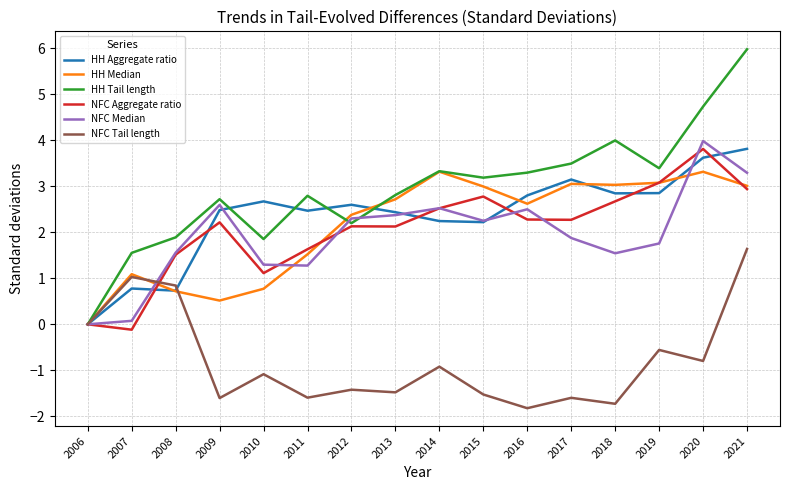

What is the difference between the maximum and second lowest values in the HH Tail length series?

4.4